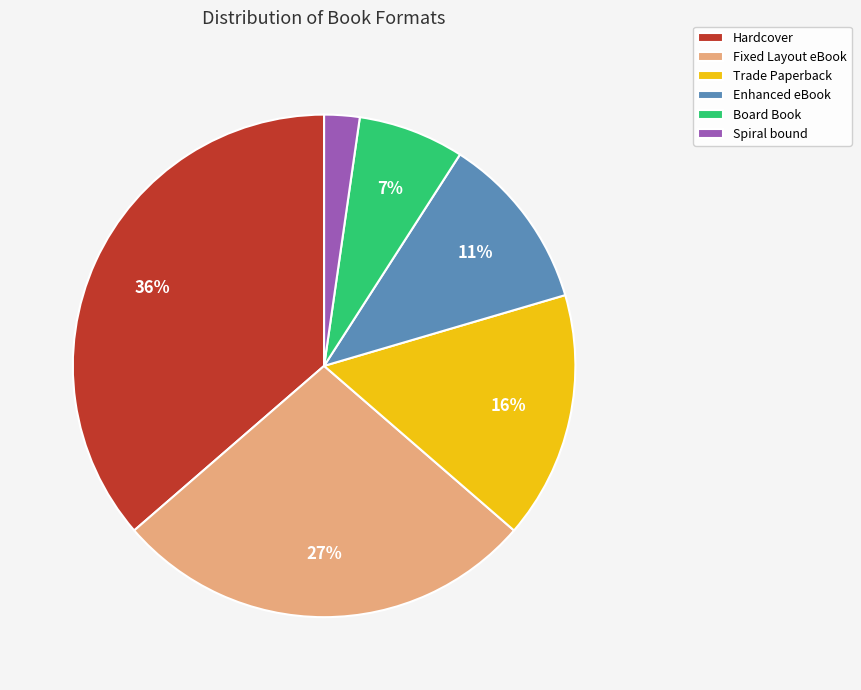

What is the smallest slice in the pie chart?

Spiral bound